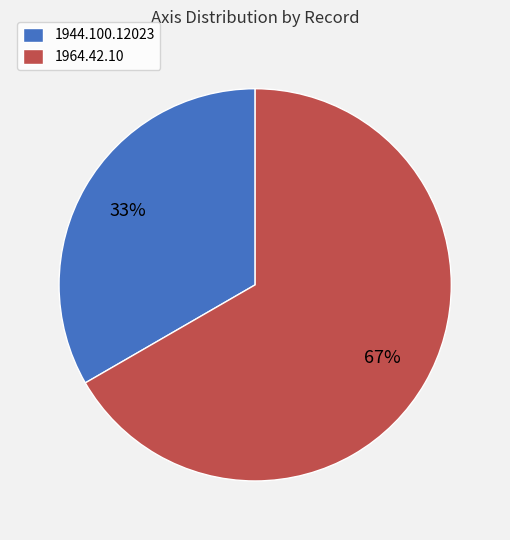

What is the largest slice in the pie chart?

1964.42.10